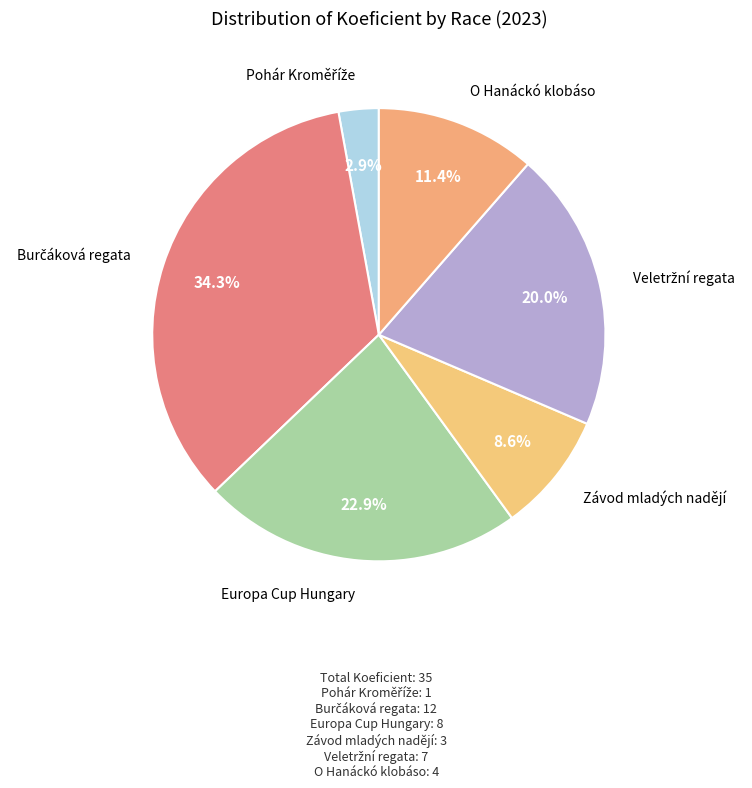

Count the number of slices in the pie.

6